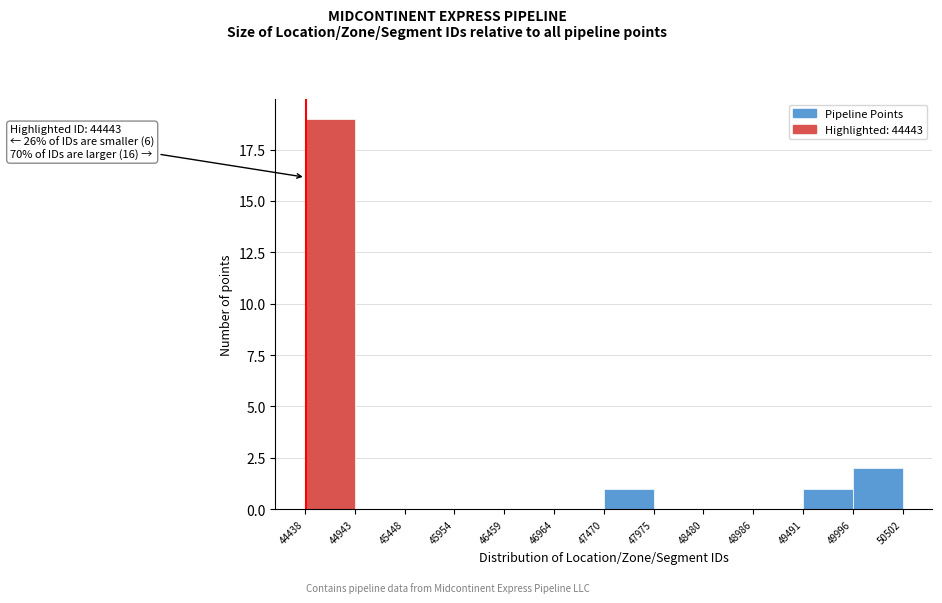

Over which range of the x-axis is the bar tallest?

44438 to 44943